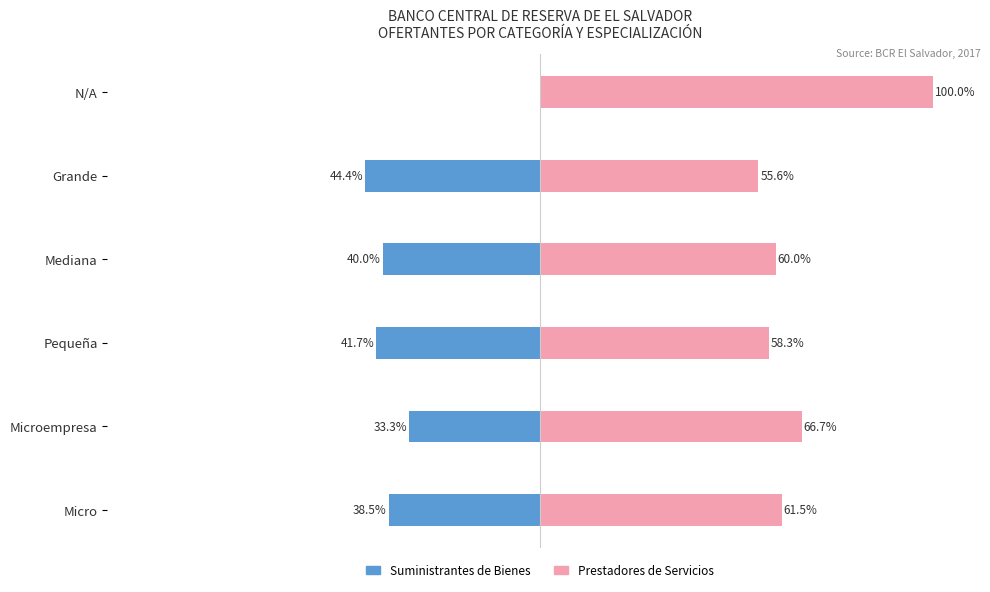

Reading right to left, transcribe all the data shown in this chart.

Suministrantes de Bienes: 0.0	-44.4	-40.0	-41.7	-33.3	-38.5
Prestadores de Servicios: 100.0	55.6	60.0	58.3	66.7	61.5